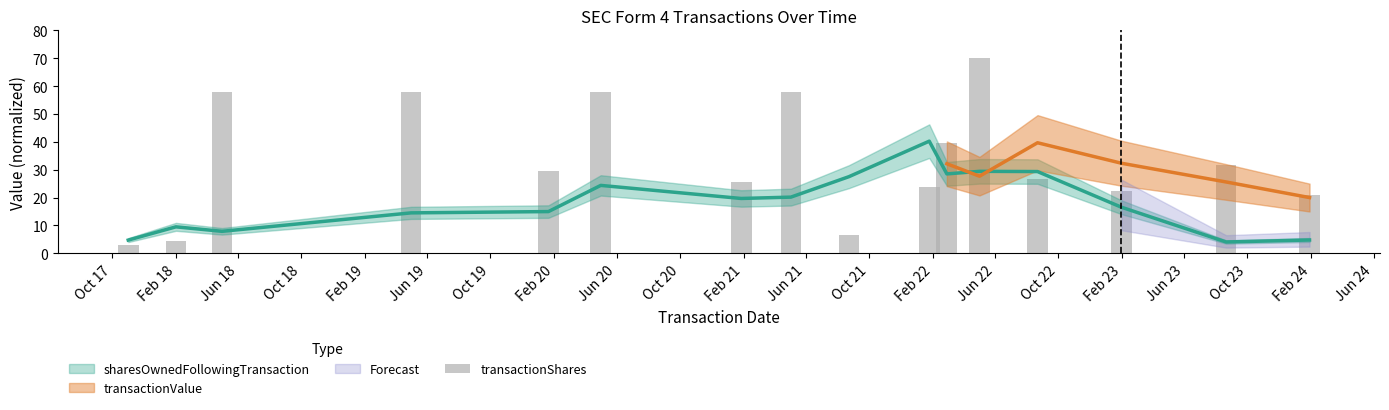

Where does the data first go above 29?

Jun 18